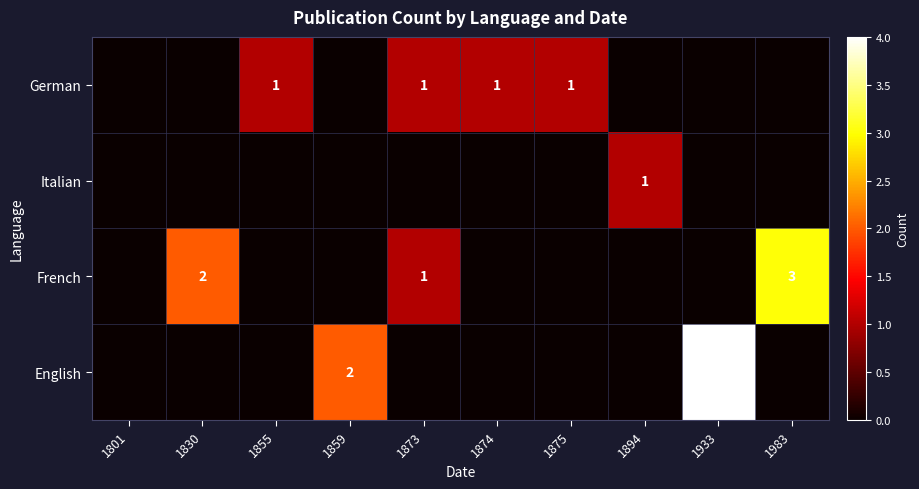

What is the total value across all series at 1873?

2